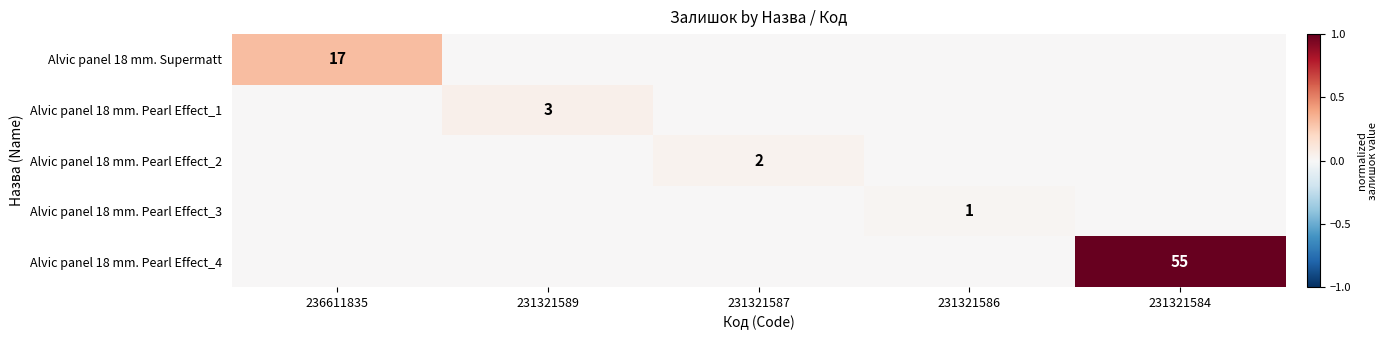

The value of Alvic panel 18 mm. Pearl Effect_2 at 231321587 is 3. True or false?

False